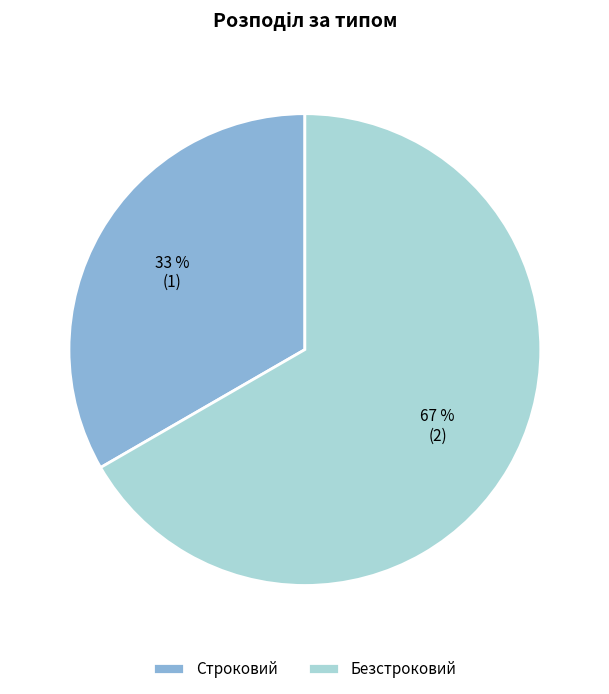

To the nearest percent, what percentage of the pie is Строковий?

33%